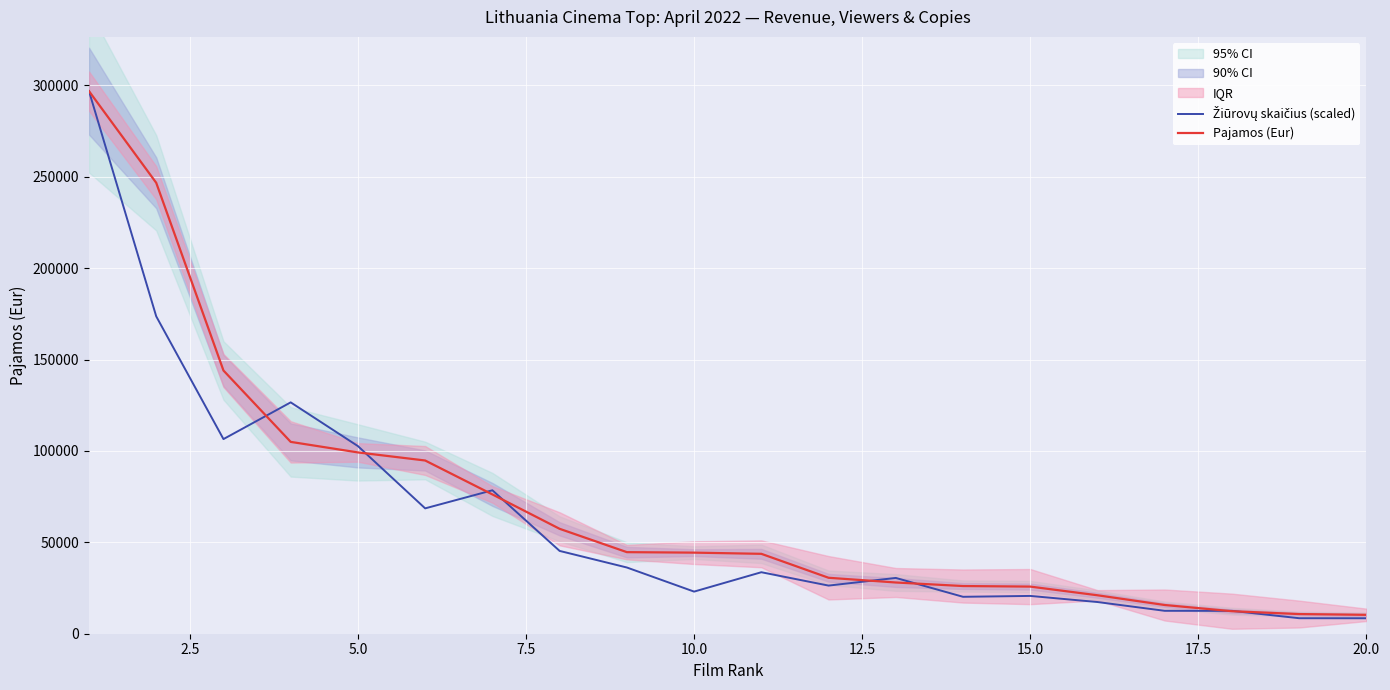

What is the maximum value shown in the chart?

296888.0